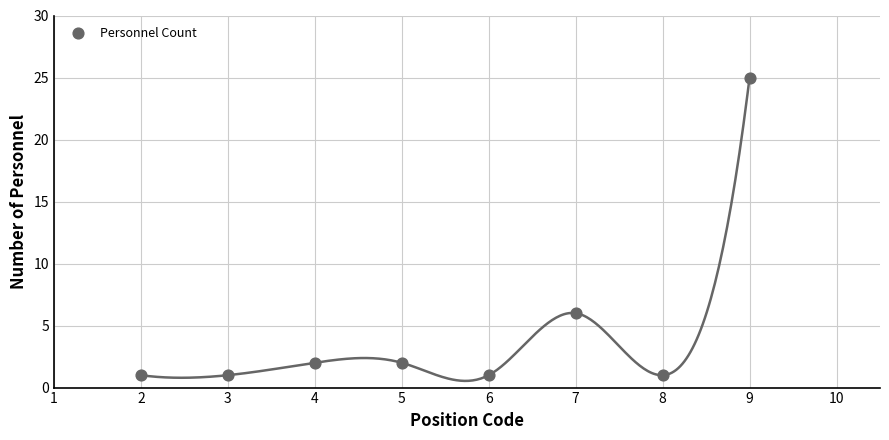

What Y value in the scatter plot is closest to 13?

6